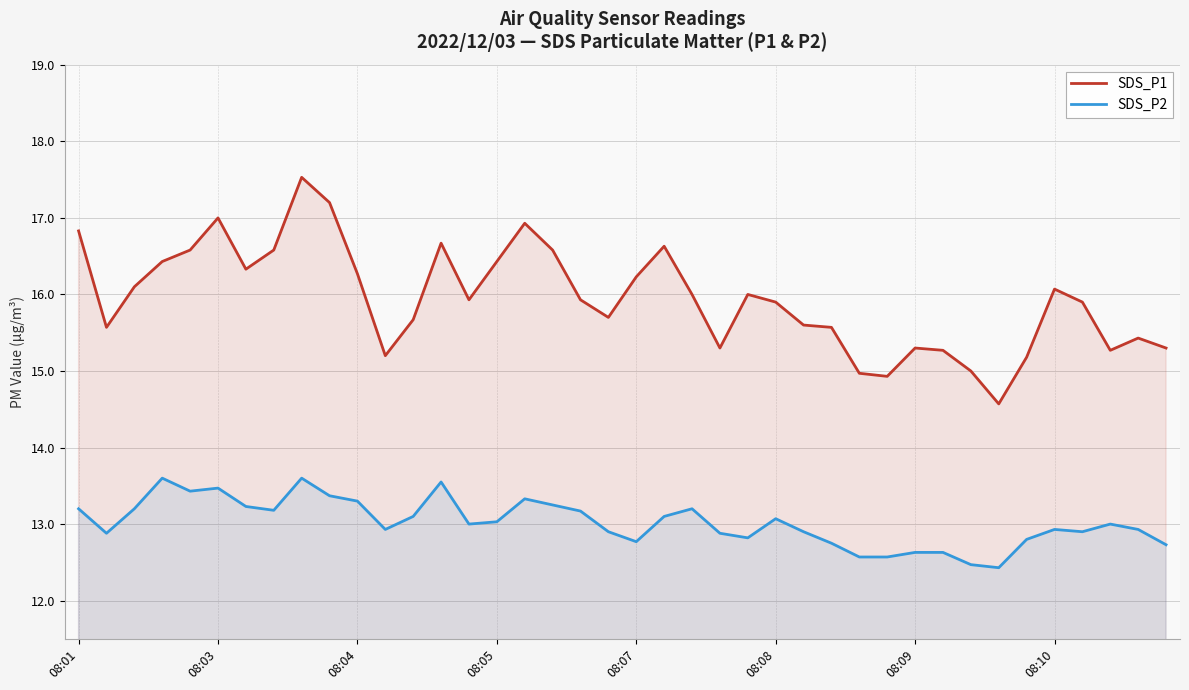

True or false: SDS_P1 and SDS_P2 cross at least once.

False